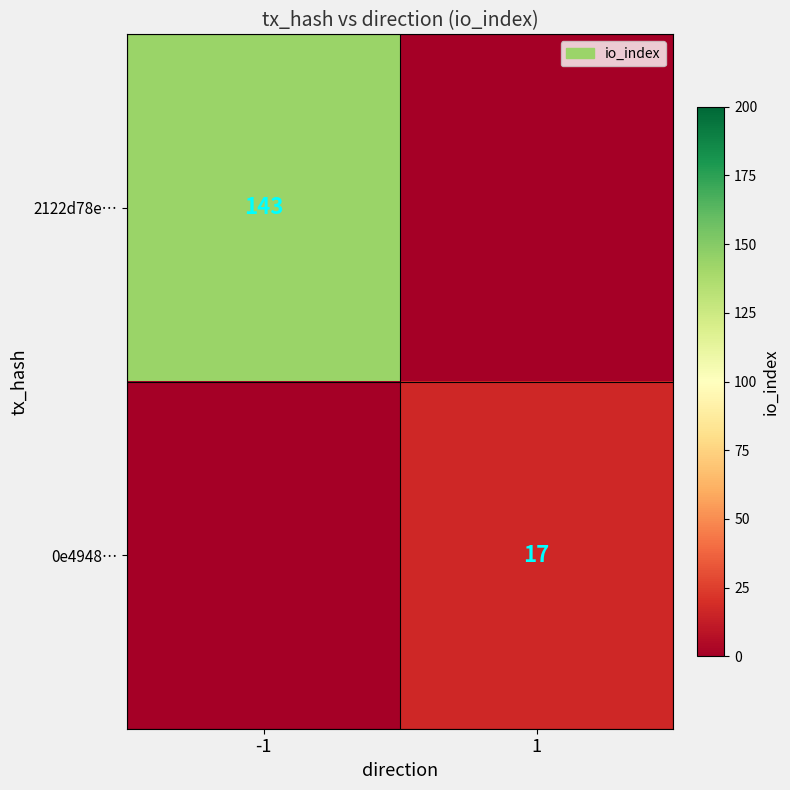

True or false: 2122d78e… has a value of 196 at -1.

False